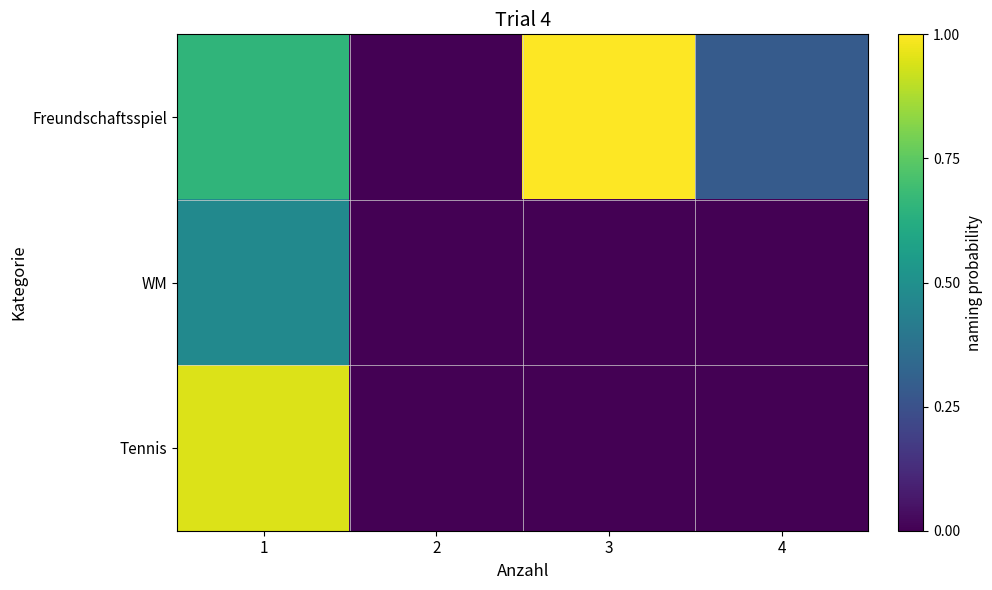

Count the number of data series in this chart.

3